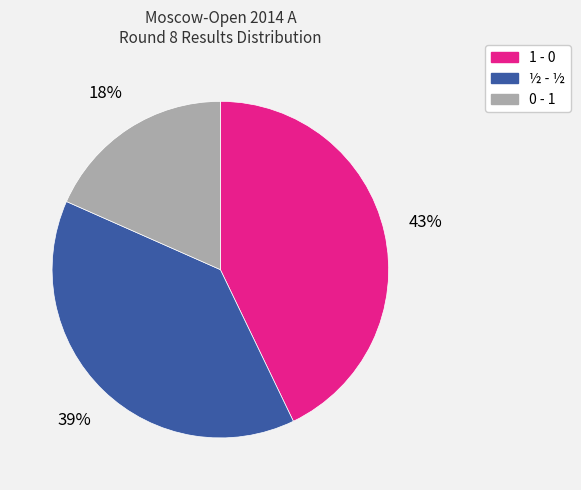

To the nearest percent, what is the average slice percentage?

33%